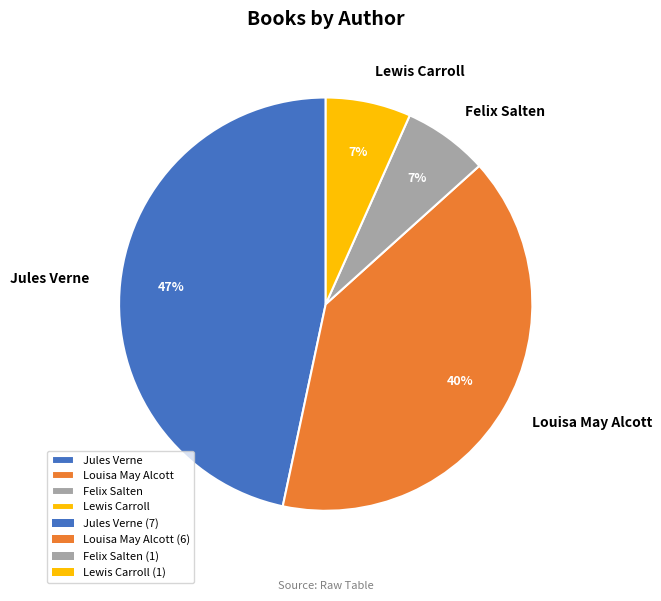

To the nearest percent, what is the combined percentage of Felix Salten and Jules Verne?

53%